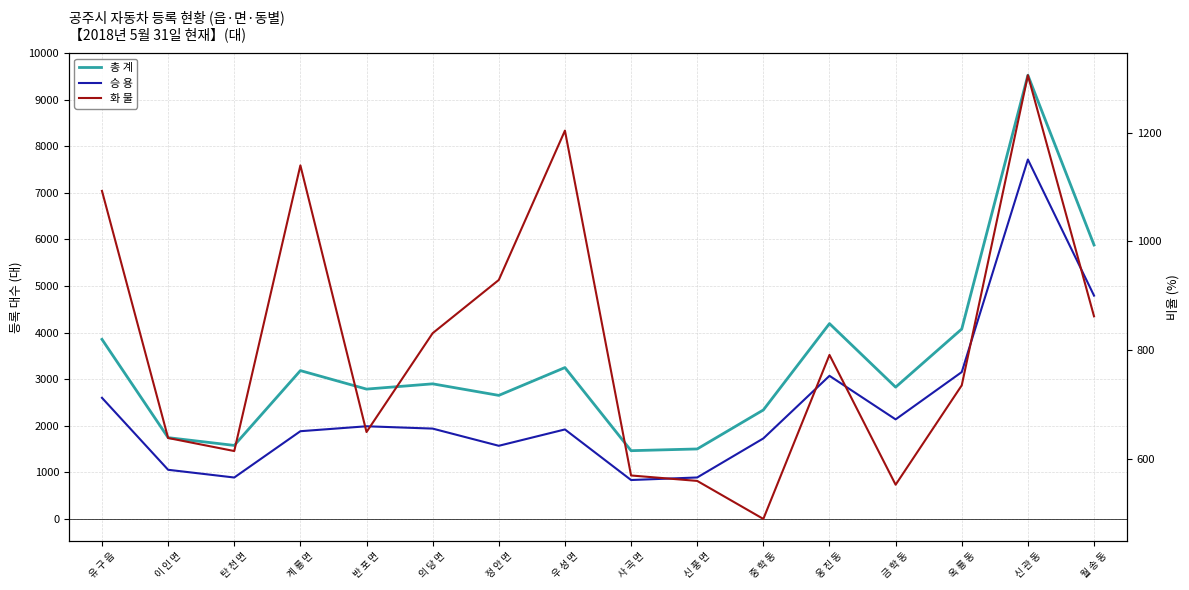

At which label does 화 물 first exceed 791?

유 구 읍